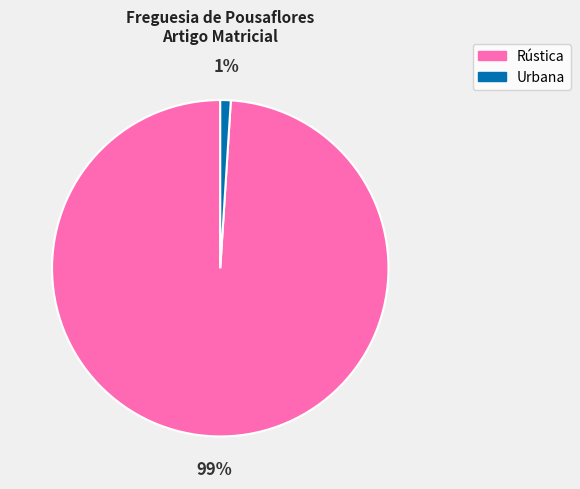

Combined, do Urbana and Rústica account for over 50%?

Yes